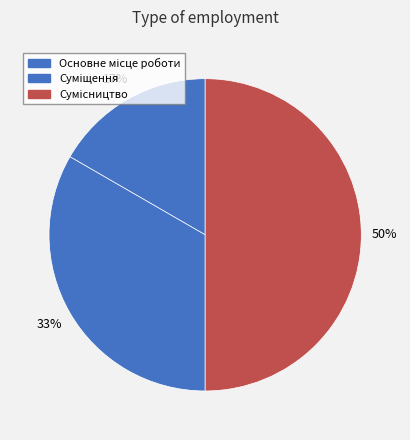

What is the total percentage of Суміщення and Сумісництво?

83.3%